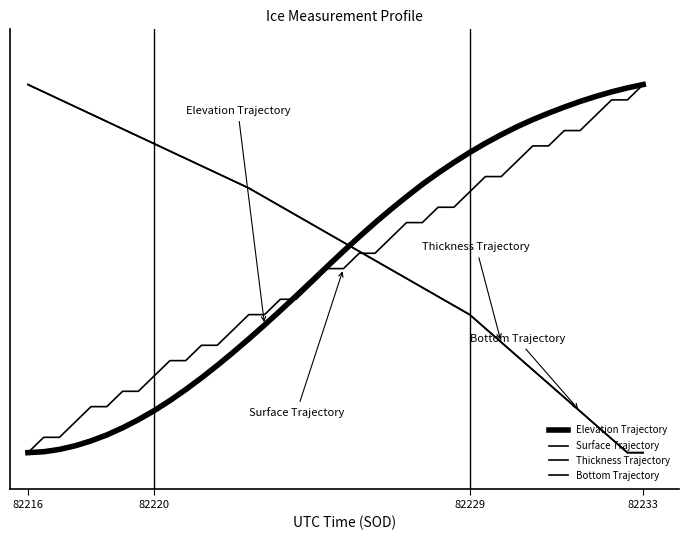

What is the value of the Thickness Trajectory point at the 30th from the left?

0.3